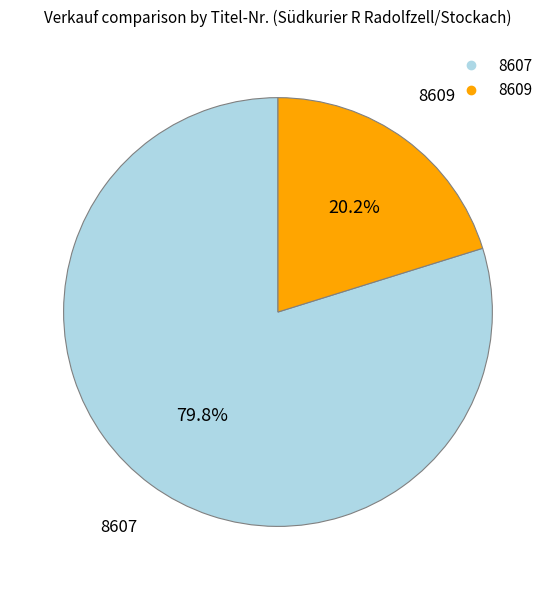

What portion of the pie excludes 8607?

20.2%